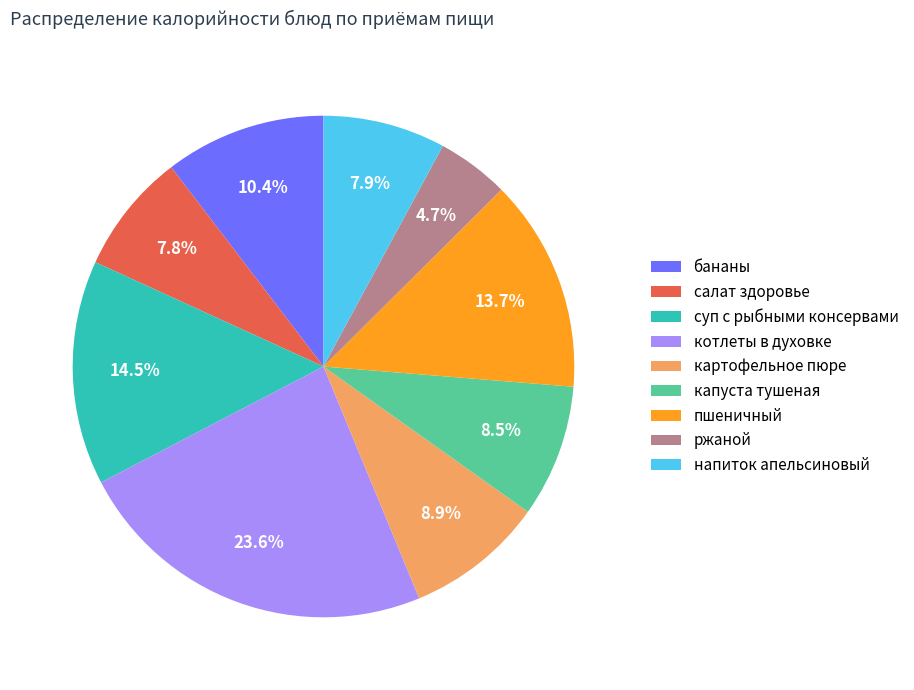

Approximately how many times larger is the value at напиток апельсиновый compared to котлеты в духовке?

0.3